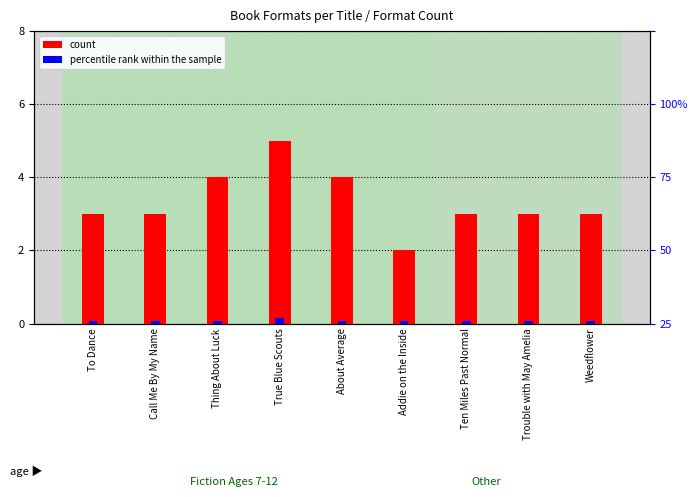

What is the label of the 1st bar from the right?

Weedflower